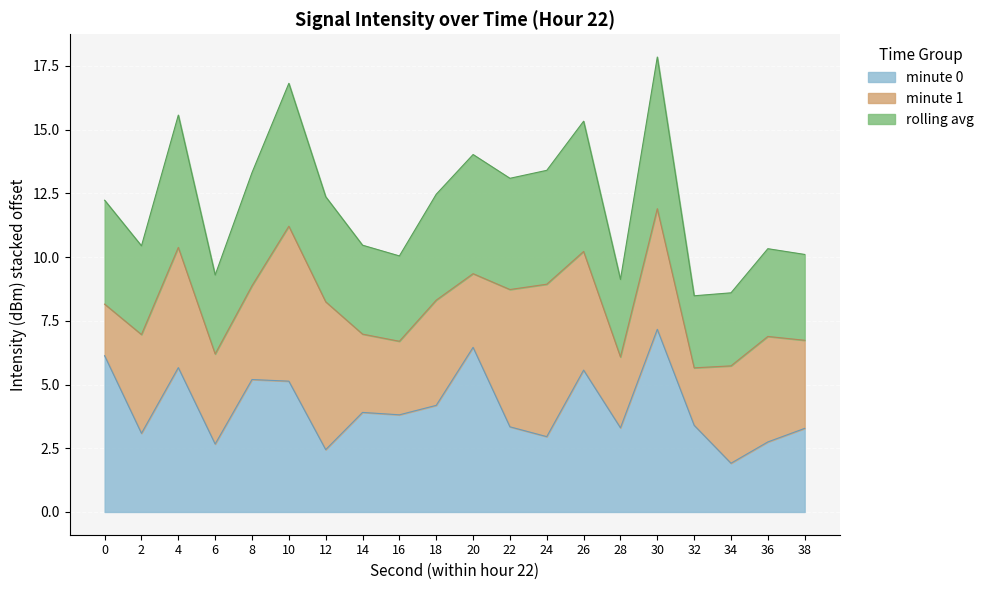

What is the total value across all series at 14?

10.5